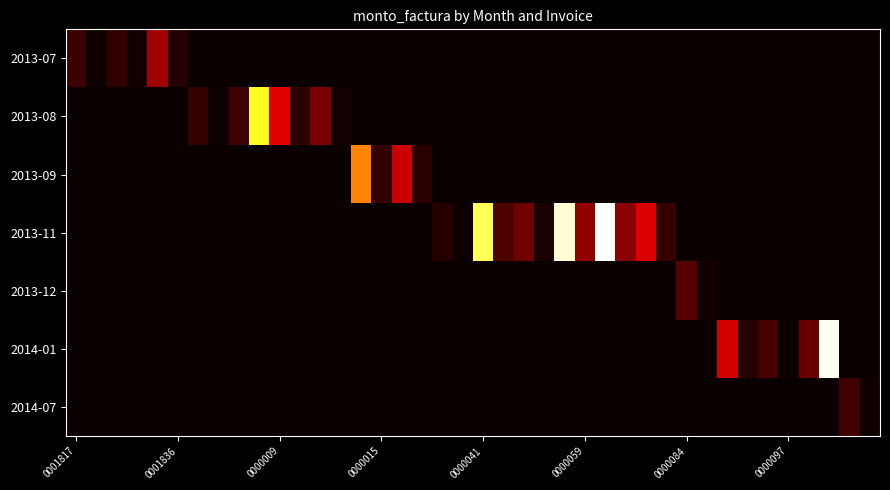

At which category is the sum across all series the highest?

26